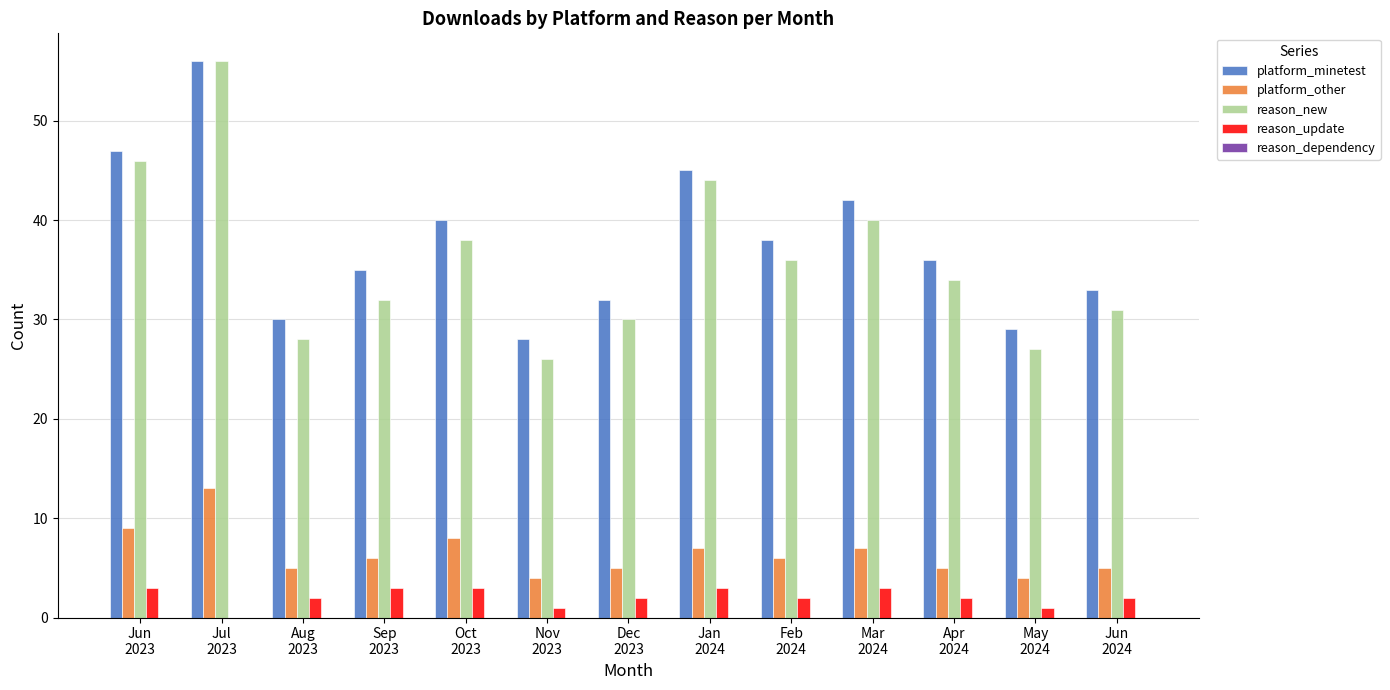

Which category has the highest value in the reason_new series?

Jul
2023